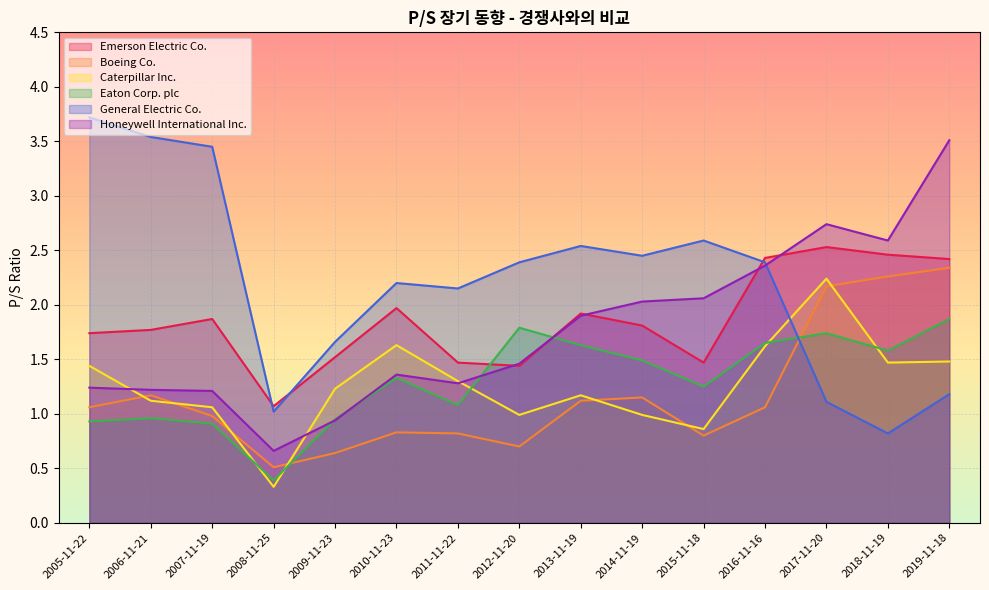

At which category is the sum across all series the highest?

2019-11-18